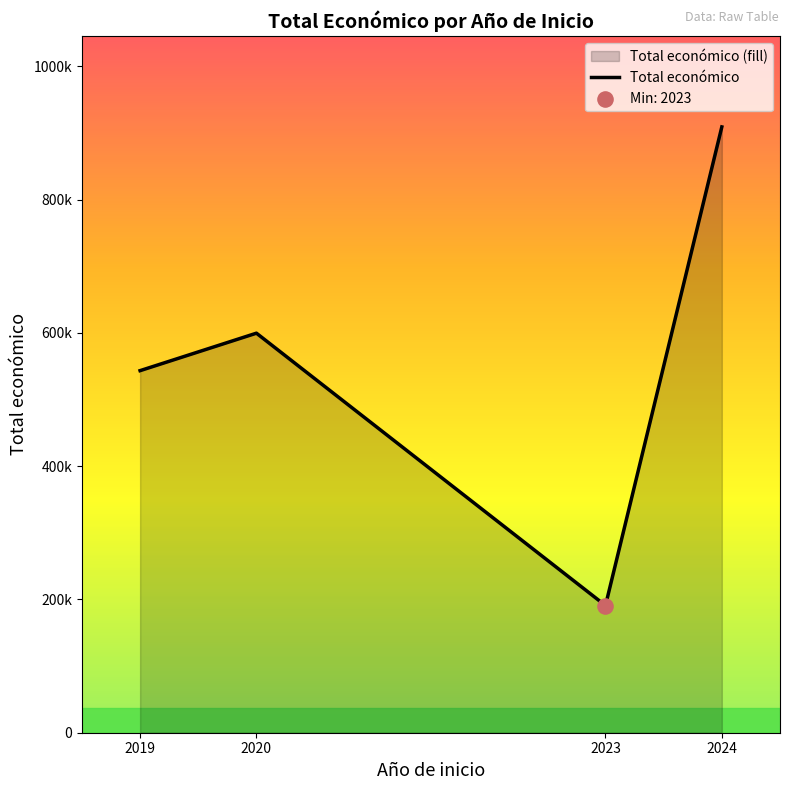

Between 2024 and 2023, which is larger?

2024